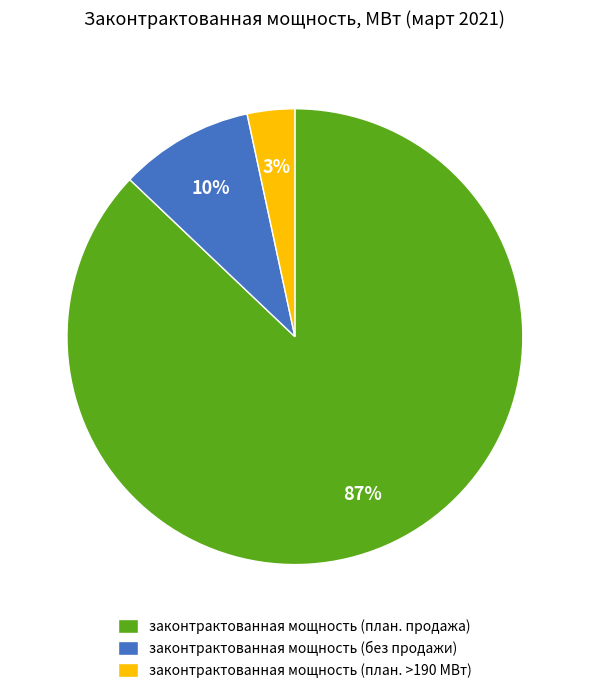

What percentage is the законтрактованная мощность (план. продажа) slice, to the nearest percent?

87%